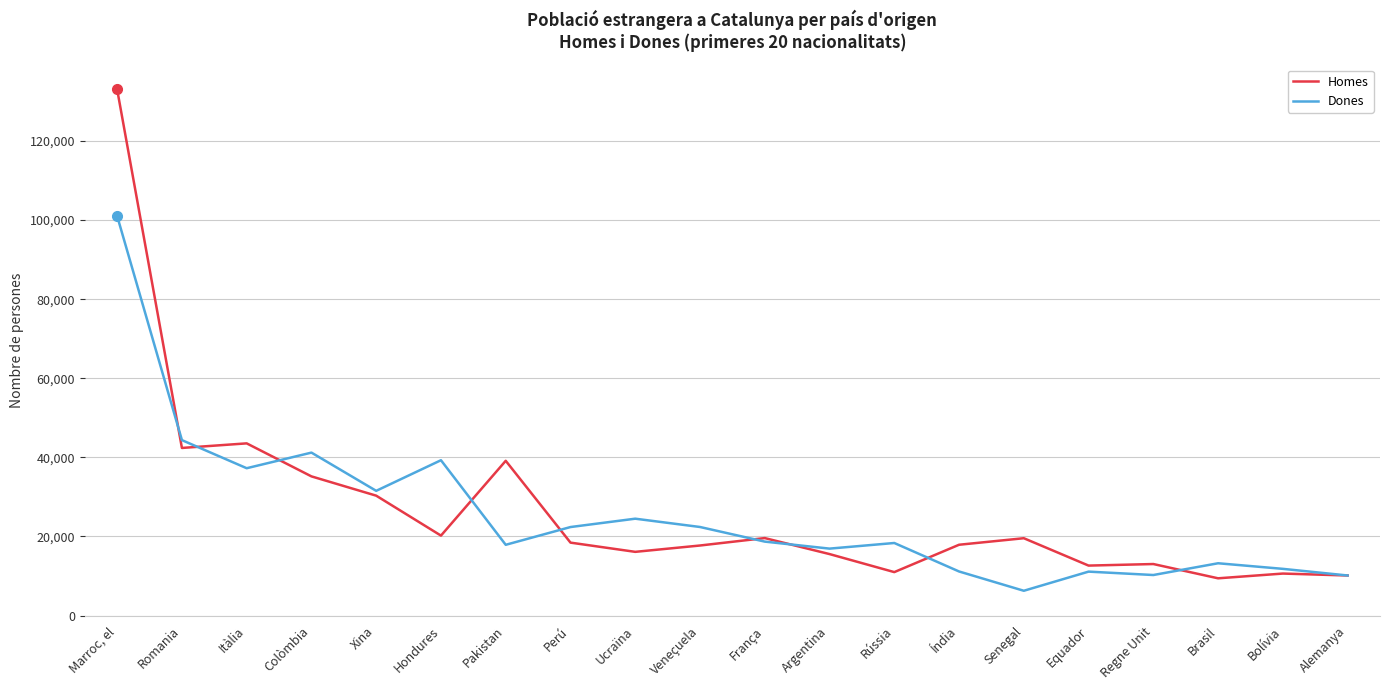

What position from the right is França?

10